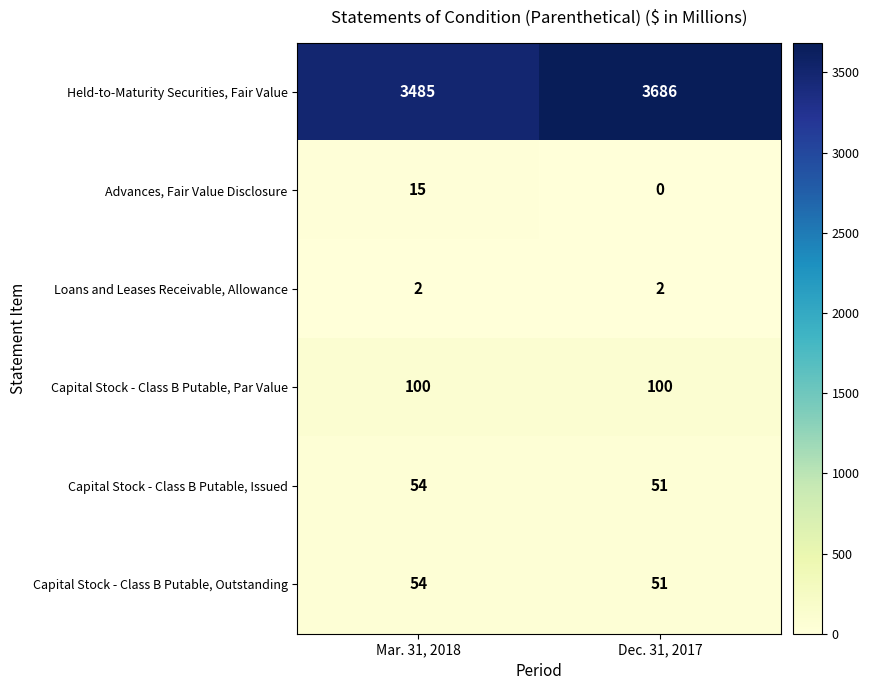

How many data points does each series have?

2